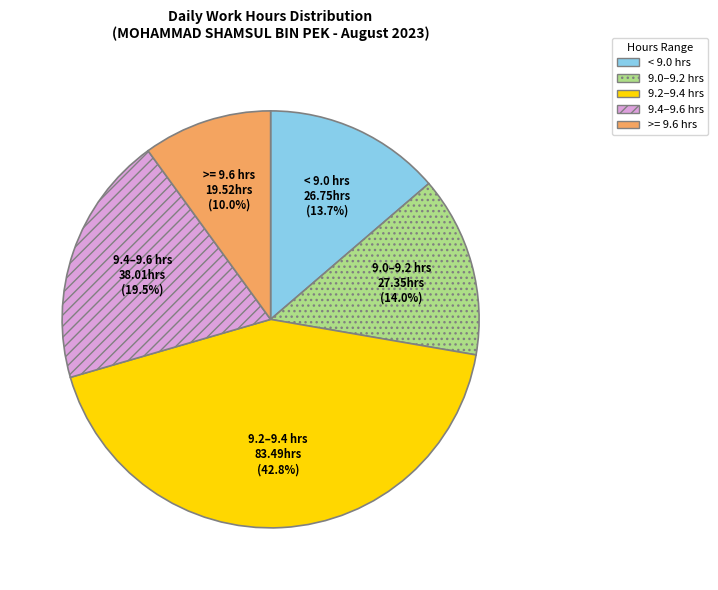

Is there any slice that represents more than half of the pie?

No